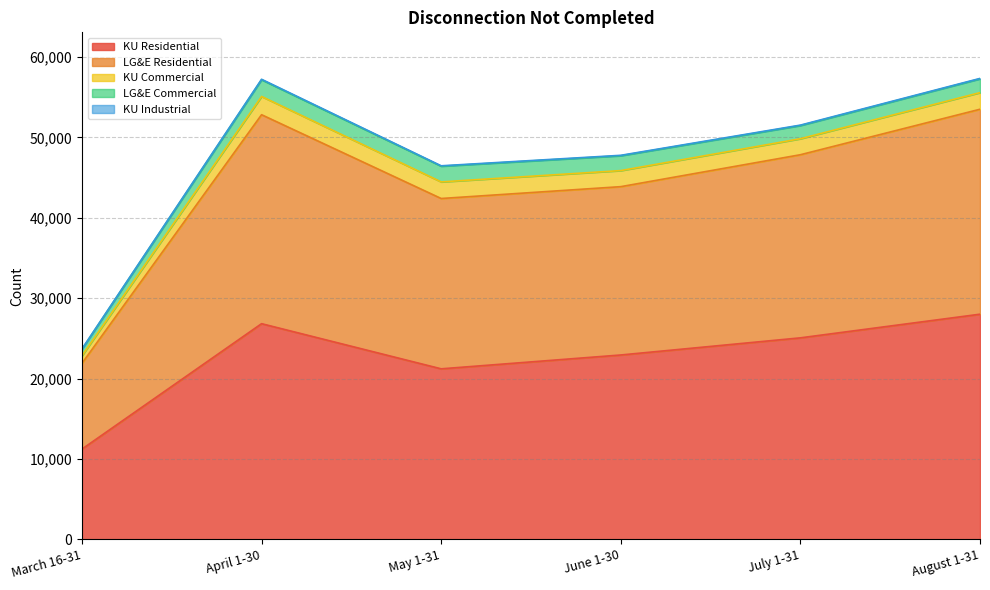

In KU Residential, how many points are higher than both neighbors (excluding endpoints)?

1